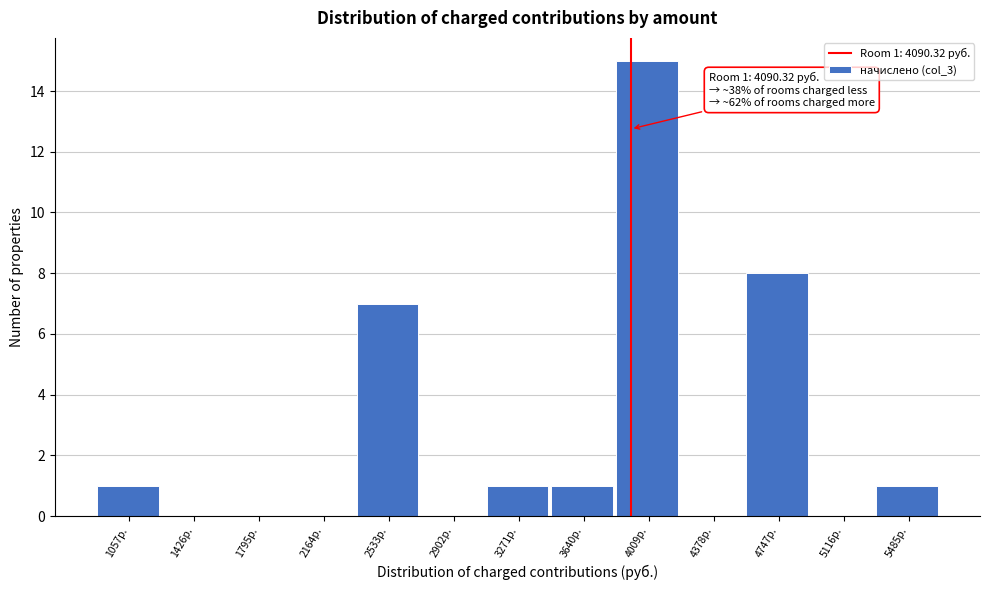

Reading left to right, what are all the values shown in this chart?

1057р.=1	1426р.=0	1795р.=0	2164р.=0	2533р.=7	2902р.=0	3271р.=1	3640р.=1	4009р.=15	4378р.=0	4747р.=8	5116р.=0	5485р.=1